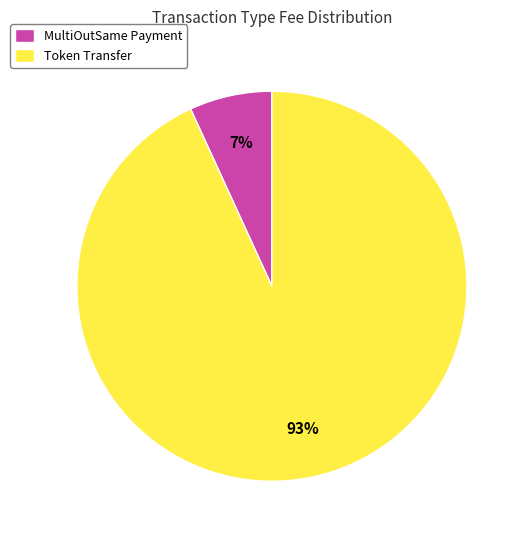

Rank the categories by value from lowest to highest.

MultiOutSame Payment, Token Transfer